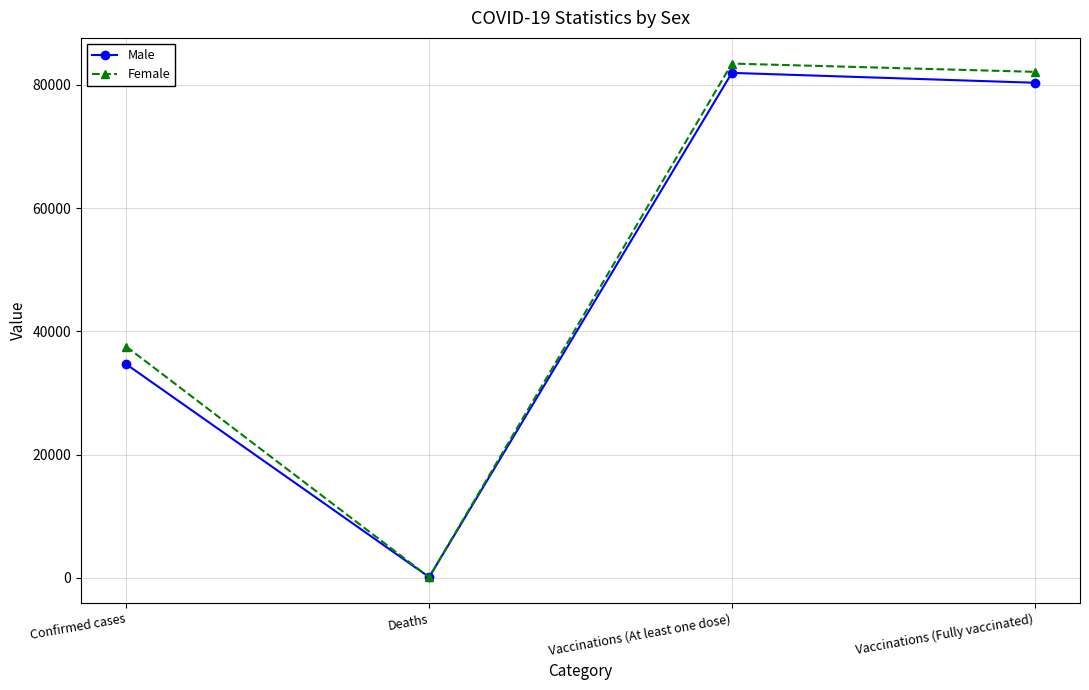

Where do Male and Female first cross each other?

Confirmed cases and Deaths